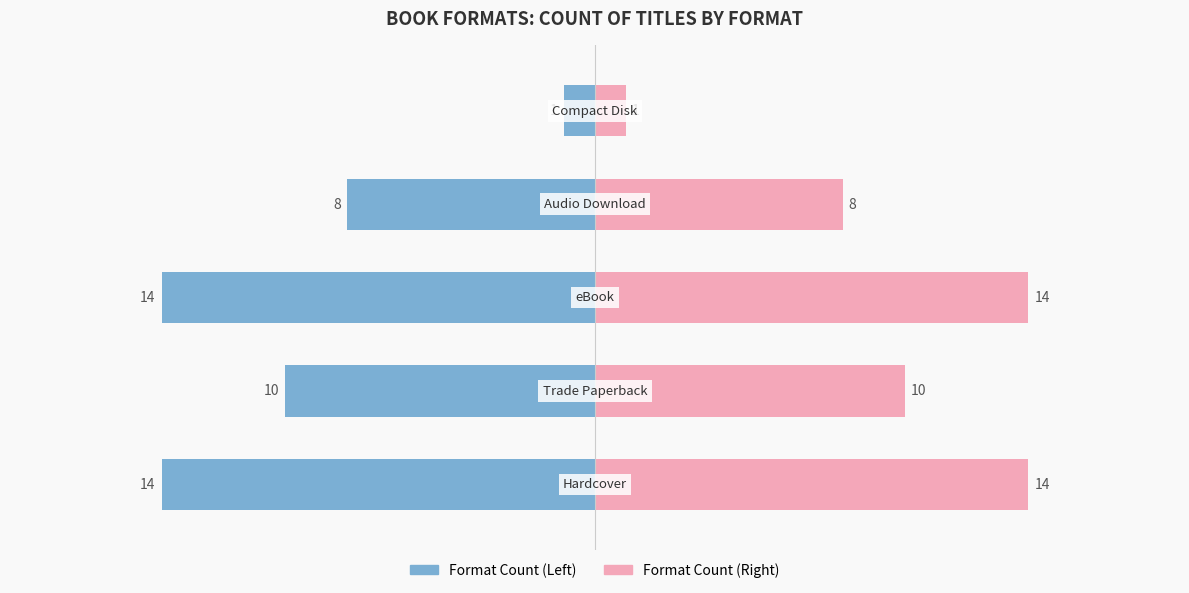

What is the spread (max minus min) of values at 1?

20